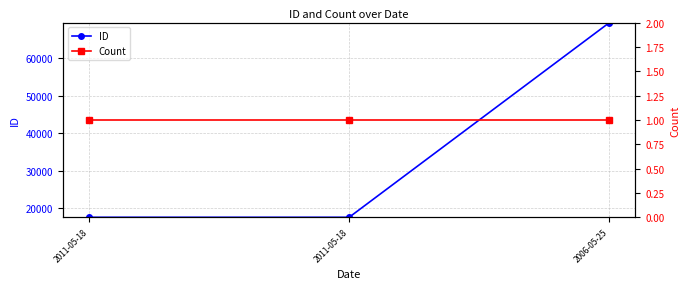

What value does the Count series have at 2011-05-18?

1